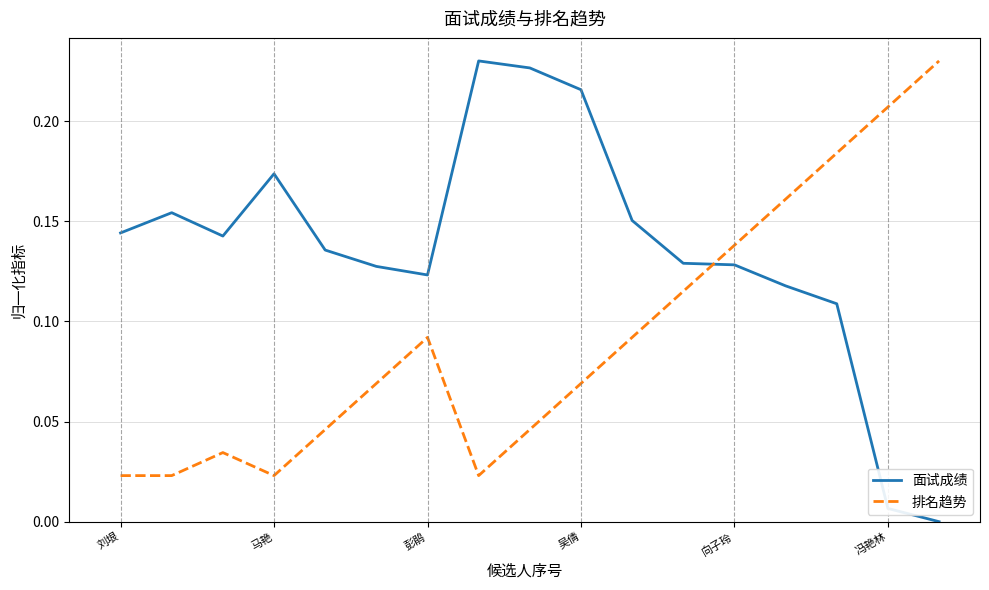

Does the chart display data point markers on the line(s)?

No